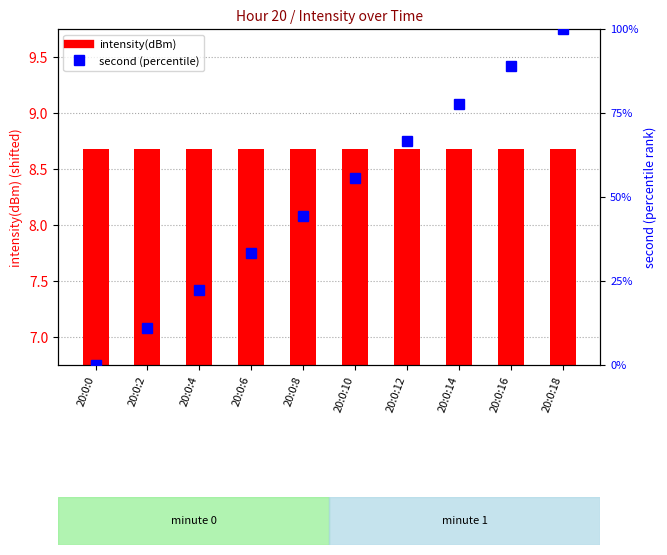

Between 20:0:0 and 20:0:6, which is larger?

20:0:0